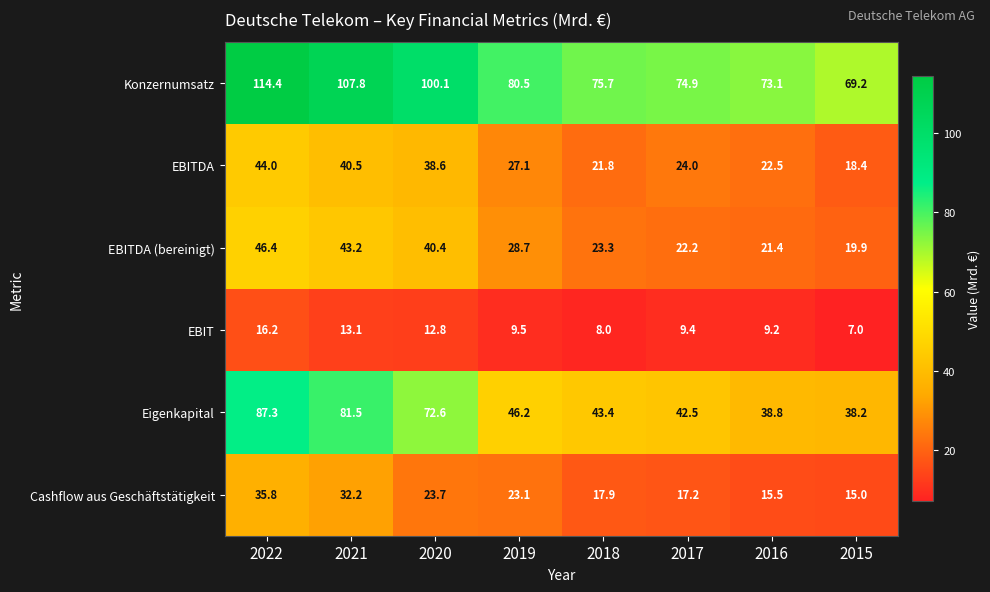

At which category is the sum across all series the highest?

2022